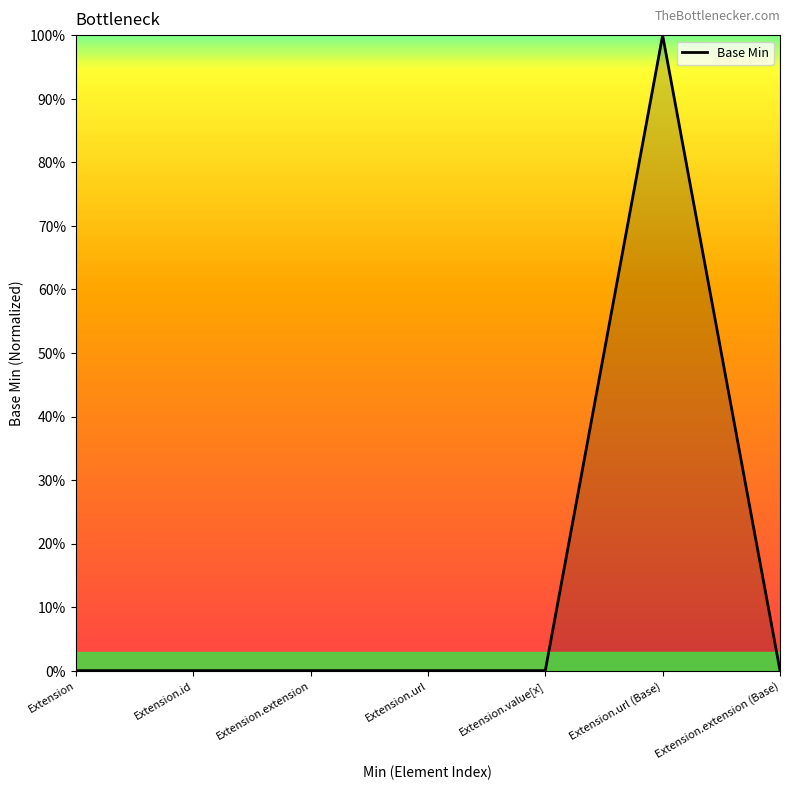

True or false: the data shows 1 at Extension.url (Base).

True